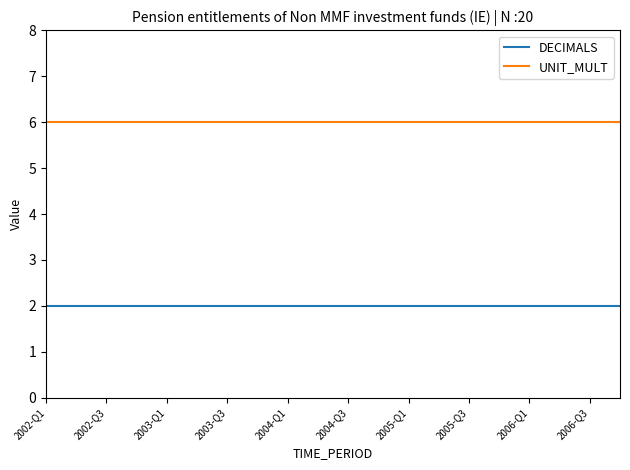

What is the maximum value for UNIT_MULT?

6